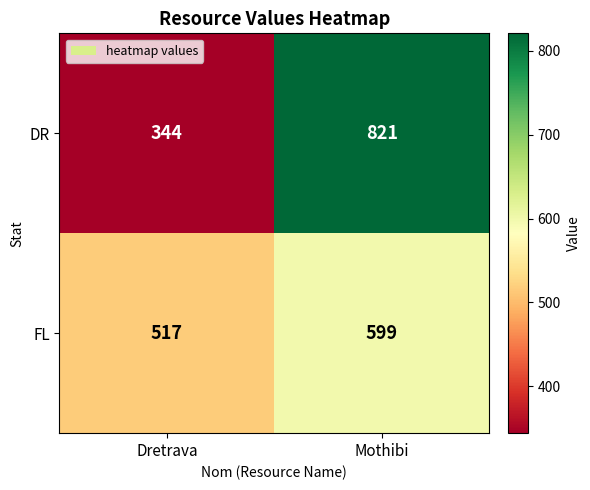

What is the difference between the highest and lowest values at Mothibi?

222